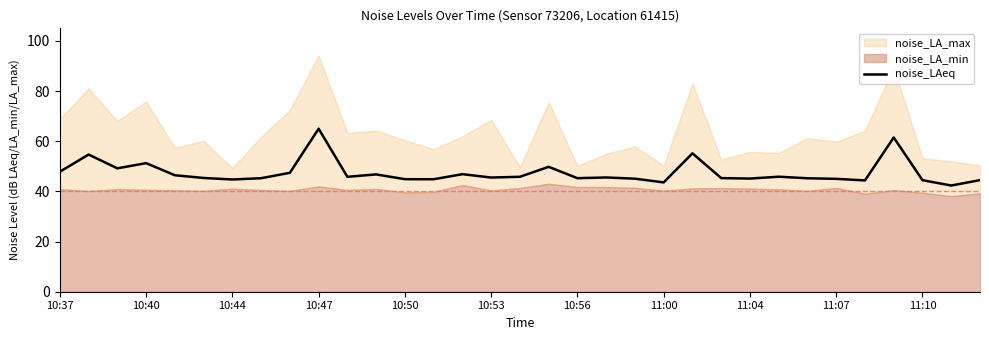

Is it true that noise_LAeq equals 99.5 at 10:47?

False